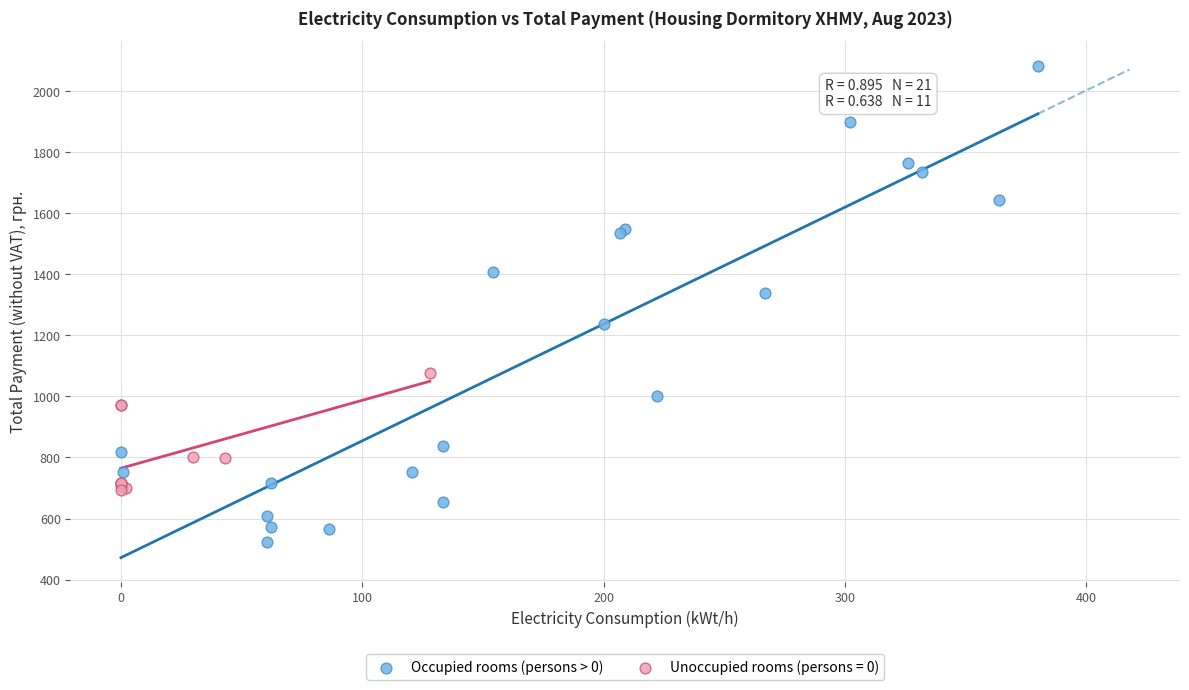

Which series contains the lowest Y value?

Occupied rooms (persons > 0)